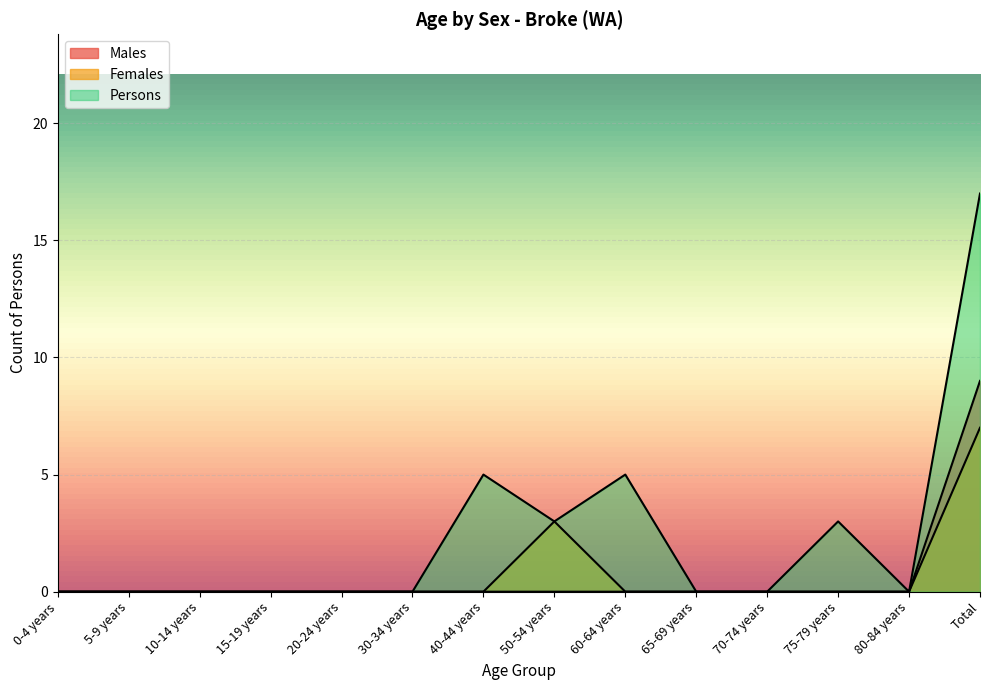

At 40-44 years, list the series in order from smallest to largest.

Males, Females, Persons